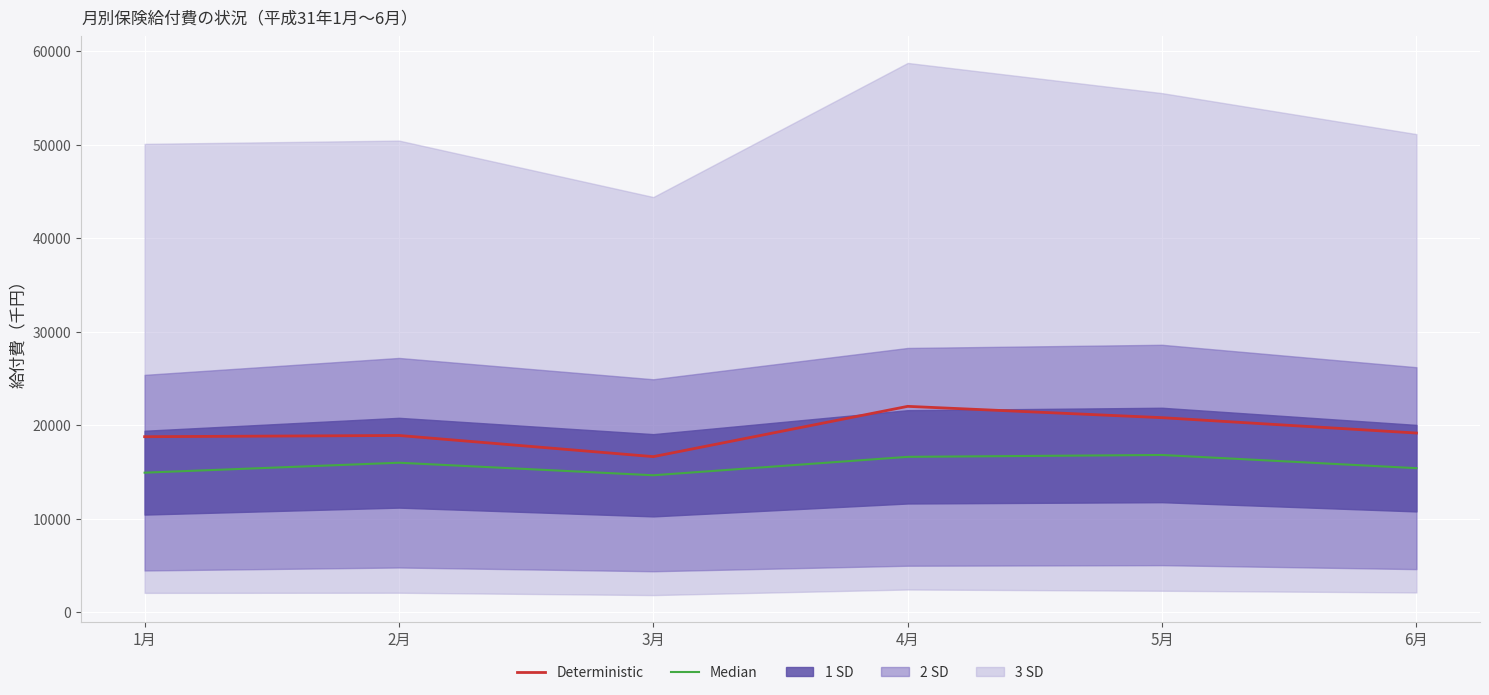

Reading left to right, transcribe all the data shown in this chart.

Deterministic: 1月=18791.8	2月=18923.5	3月=16659.6	4月=22038.1	5月=20827.2	6月=19183.7
Median: 1月=14944.5	2月=16008.5	3月=14666.7	4月=16637.1	5月=16836.7	6月=15425.4